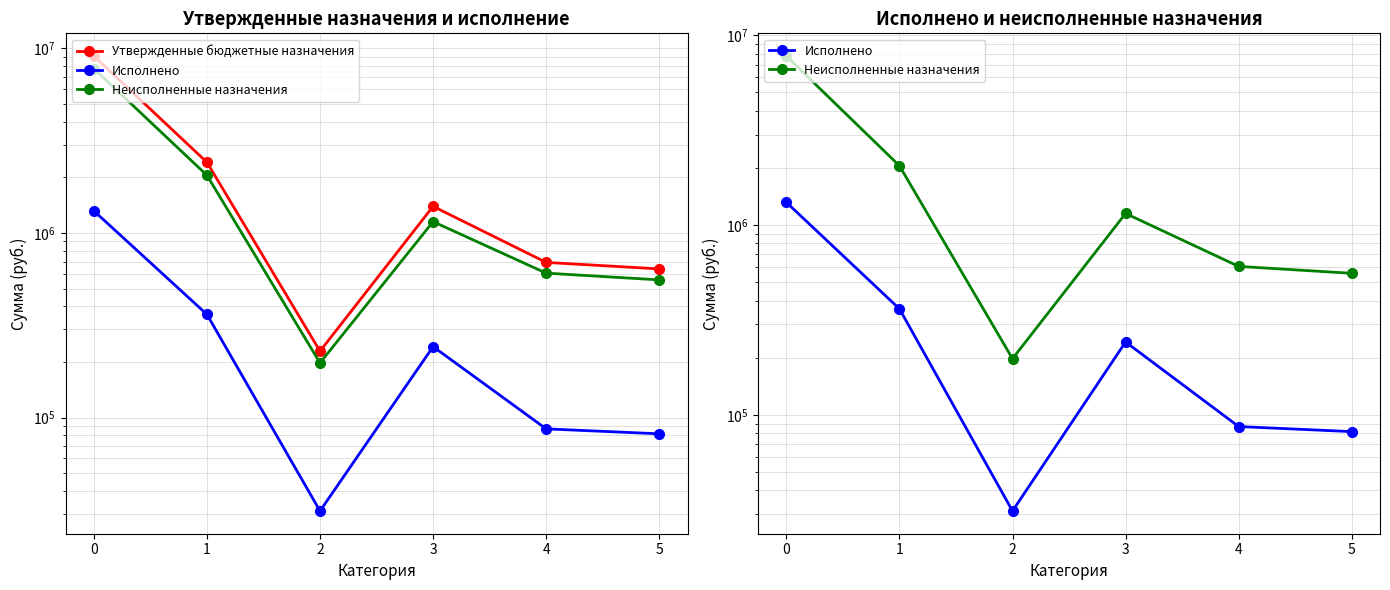

What is the spread (max minus min) of values at 5?

556875.4